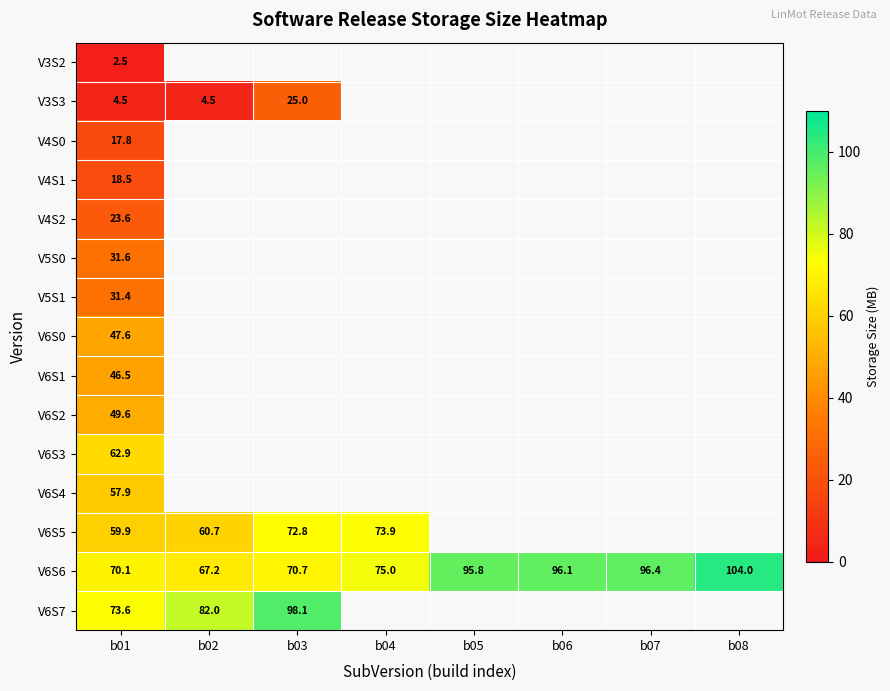

Between b03 and b06, which is larger?

b06